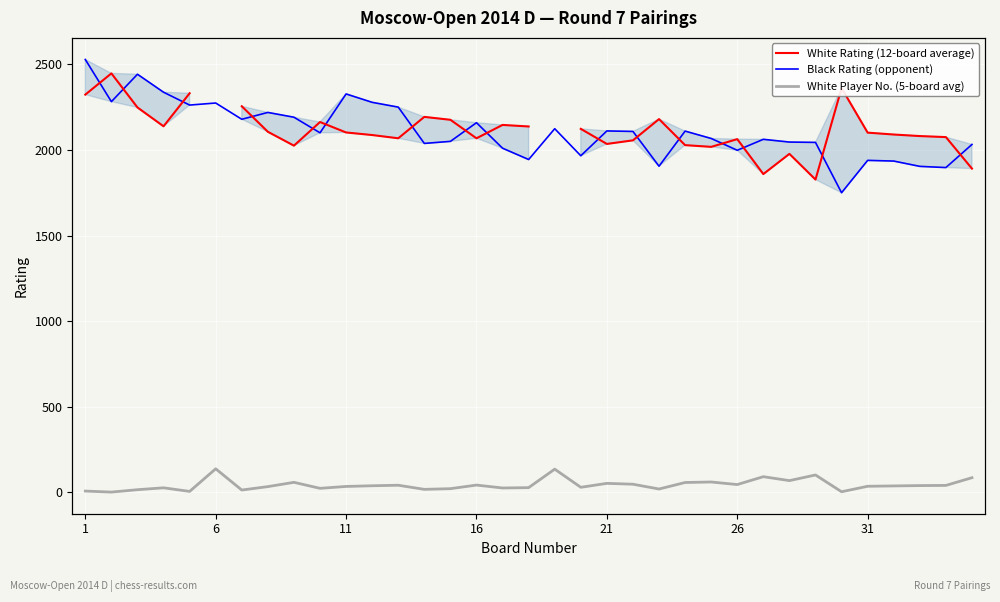

Is it true that White Player No. (5-board avg) equals 20.7 at 26?

False